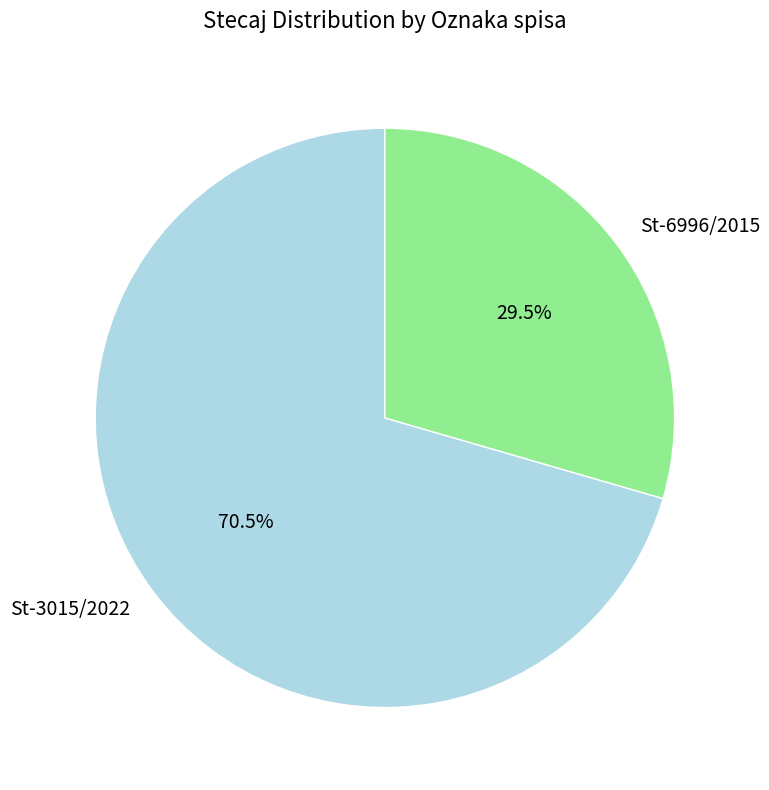

Do St-6996/2015 and St-3015/2022 together represent more than half of the pie?

Yes